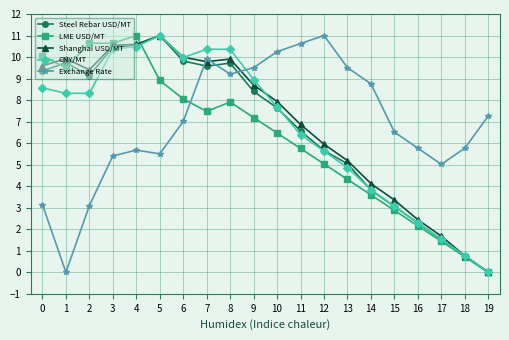

What is the difference between the second highest and minimum values in the Exchange Rate series?

10.6